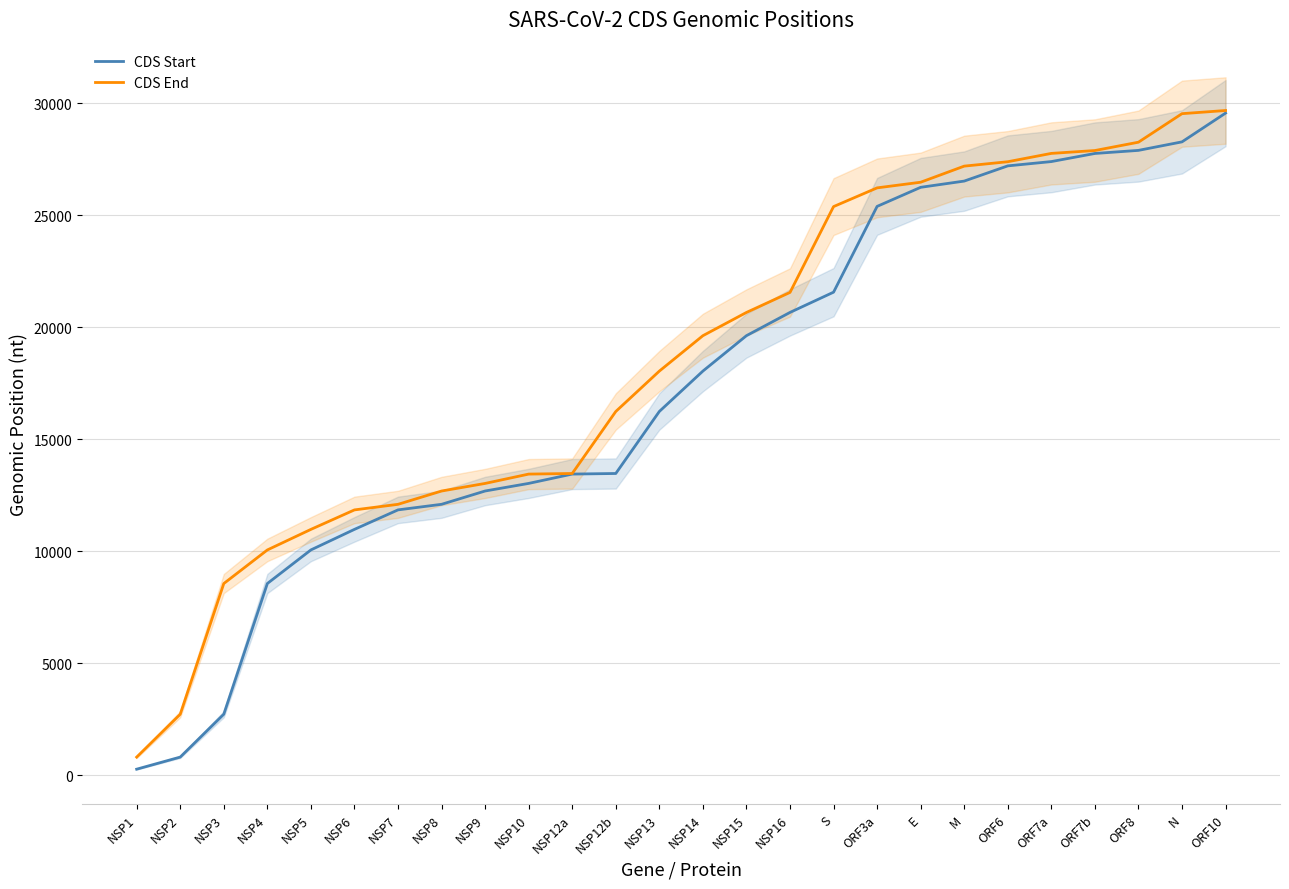

What is the label of the 11th point from the right?

NSP16